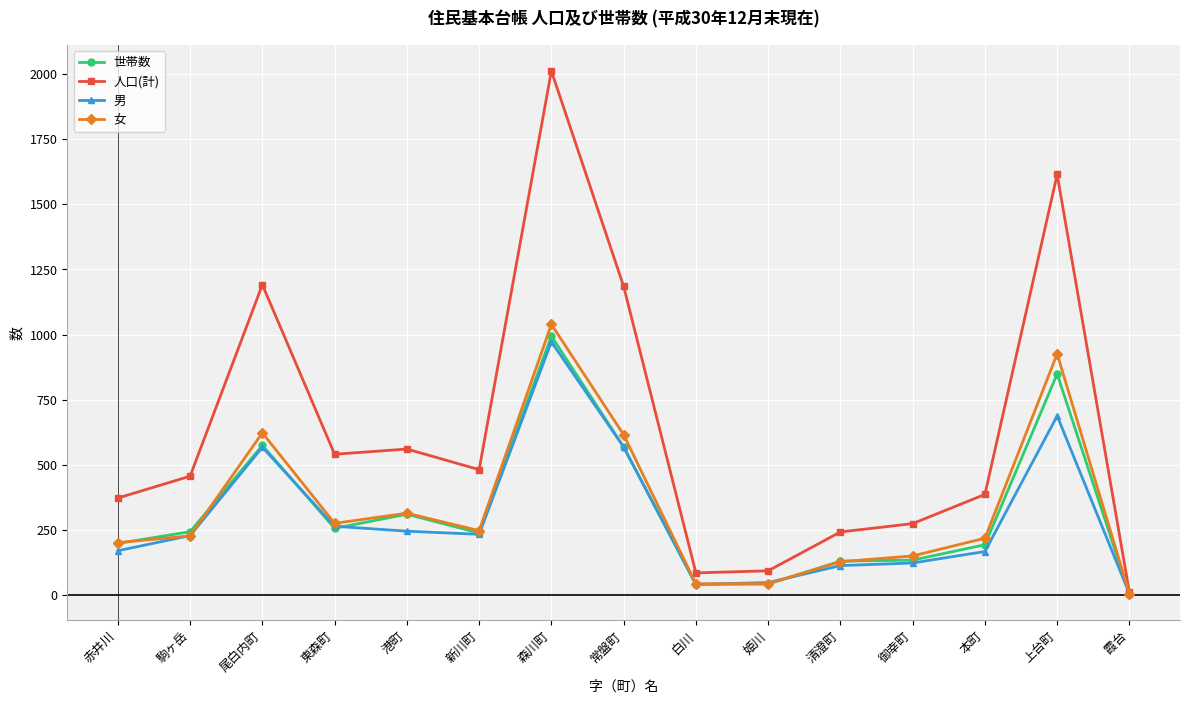

Which series has the largest total across all categories?

人口(計)